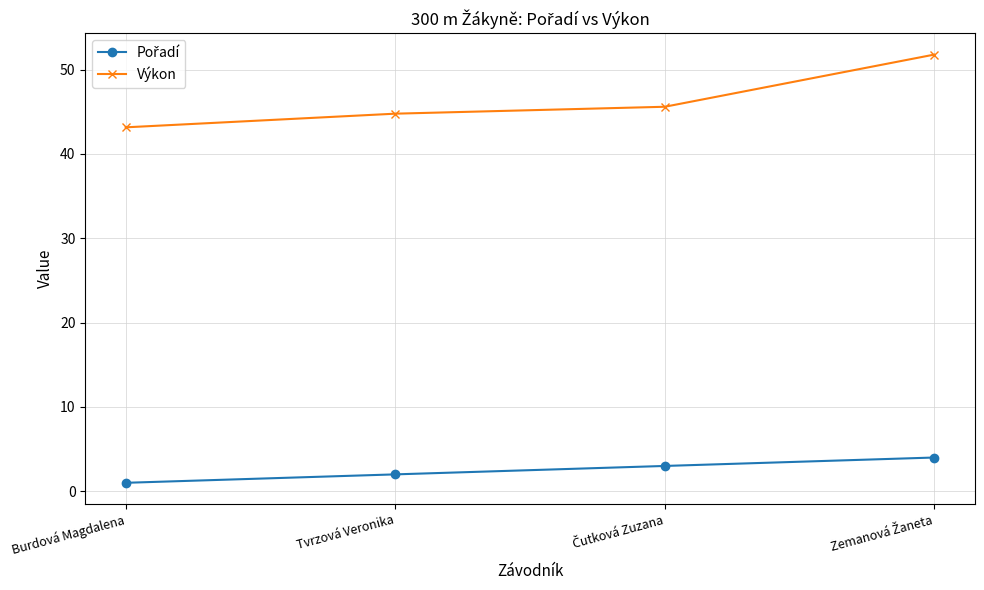

The value of Výkon at Burdová Magdalena is 25.5. True or false?

False